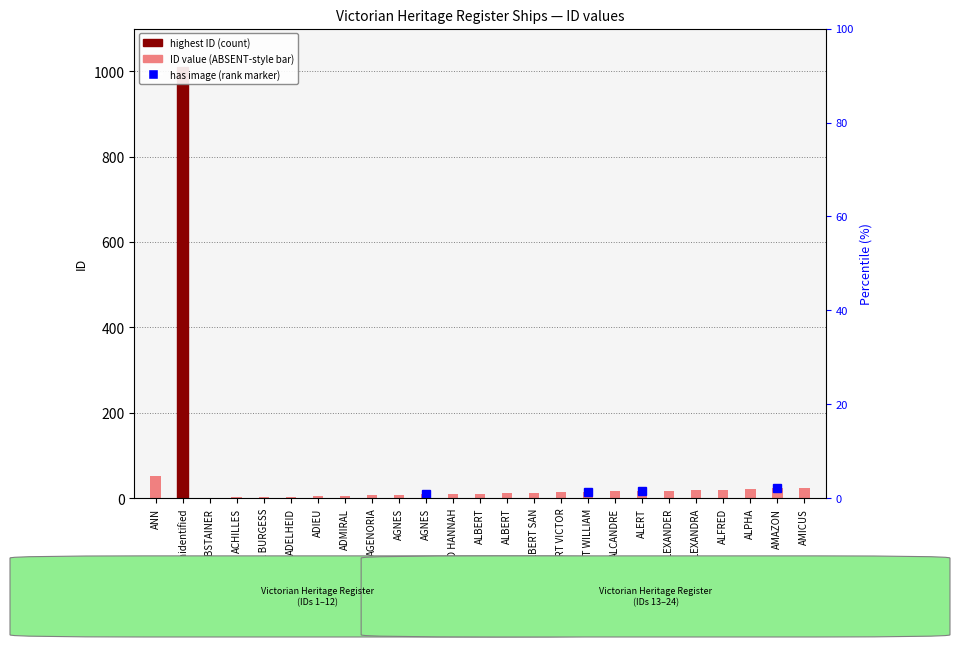

List the labels in order of value, largest first.

Unidentified, ANN, AMICUS, AMAZON, ALPHA, ALFRED, ALEXANDRA, ALEXANDER, ALERT, ALCANDRE, ALBERT WILLIAM, ALBERT VICTOR, ALBERT SAN, ALBERT, ALBERT, AGNES AND HANNAH, AGNES, AGNES, AGENORIA, ADMIRAL, ADIEU, ADELHEID, ADA BURGESS, ACHILLES, ABSTAINER